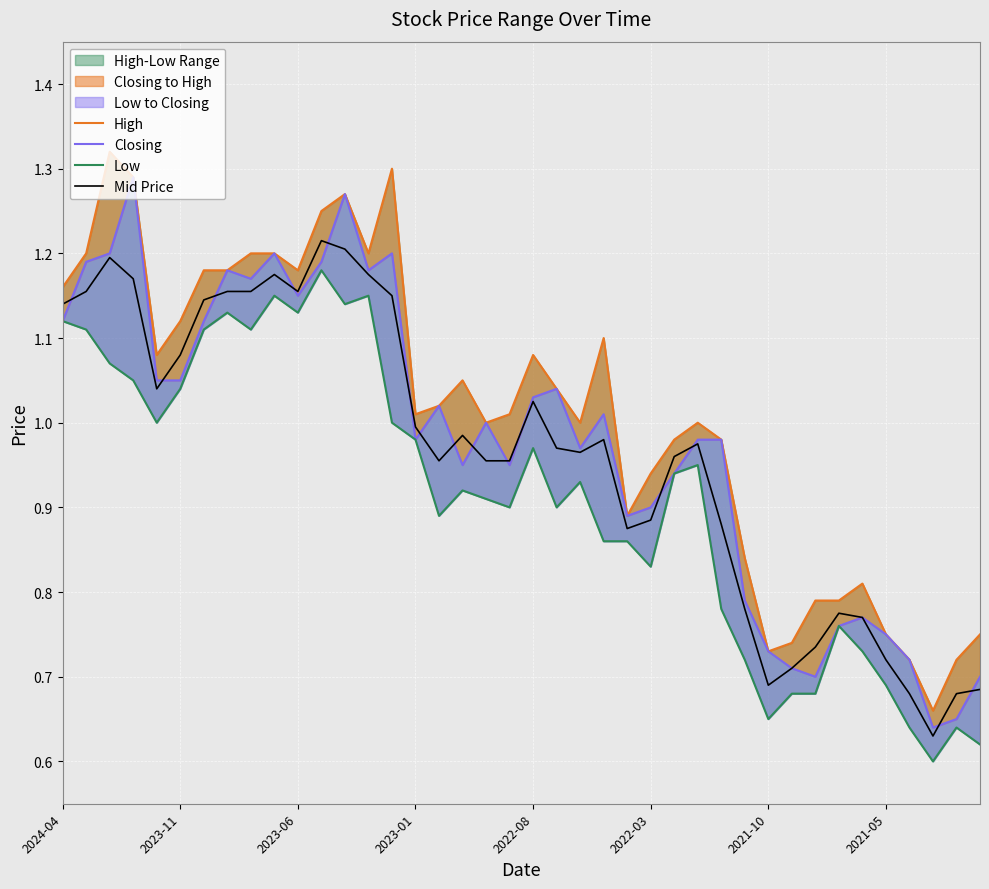

True or false: Low and High intersect in this chart.

False